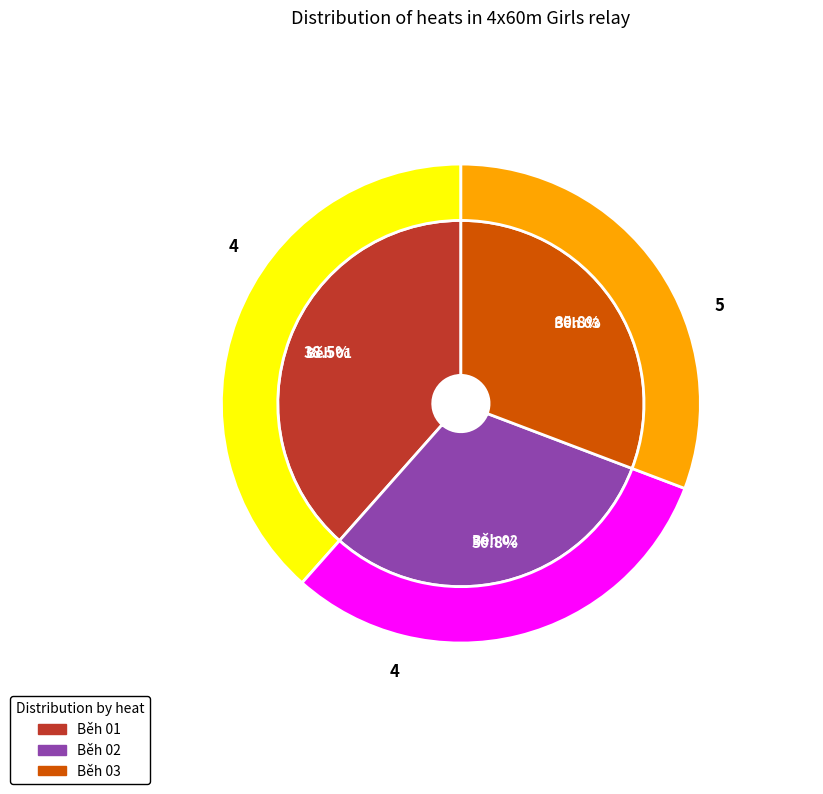

What is the smallest slice in the pie chart?

Běh 02